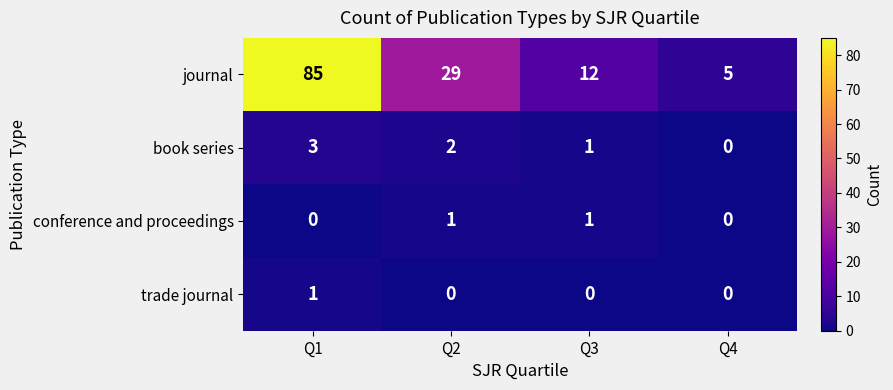

At which label is book series closest to 1?

Q3